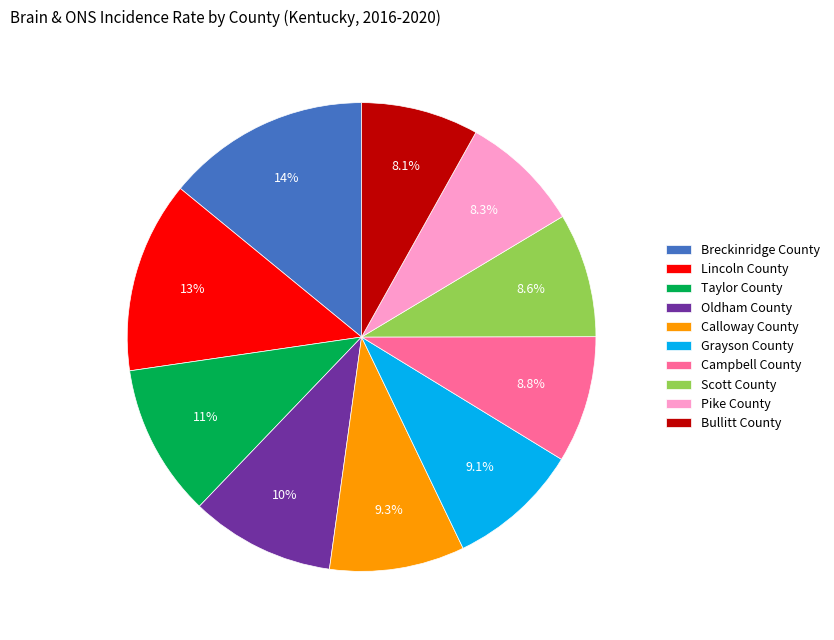

What portion of the pie excludes Grayson County?

90.9%